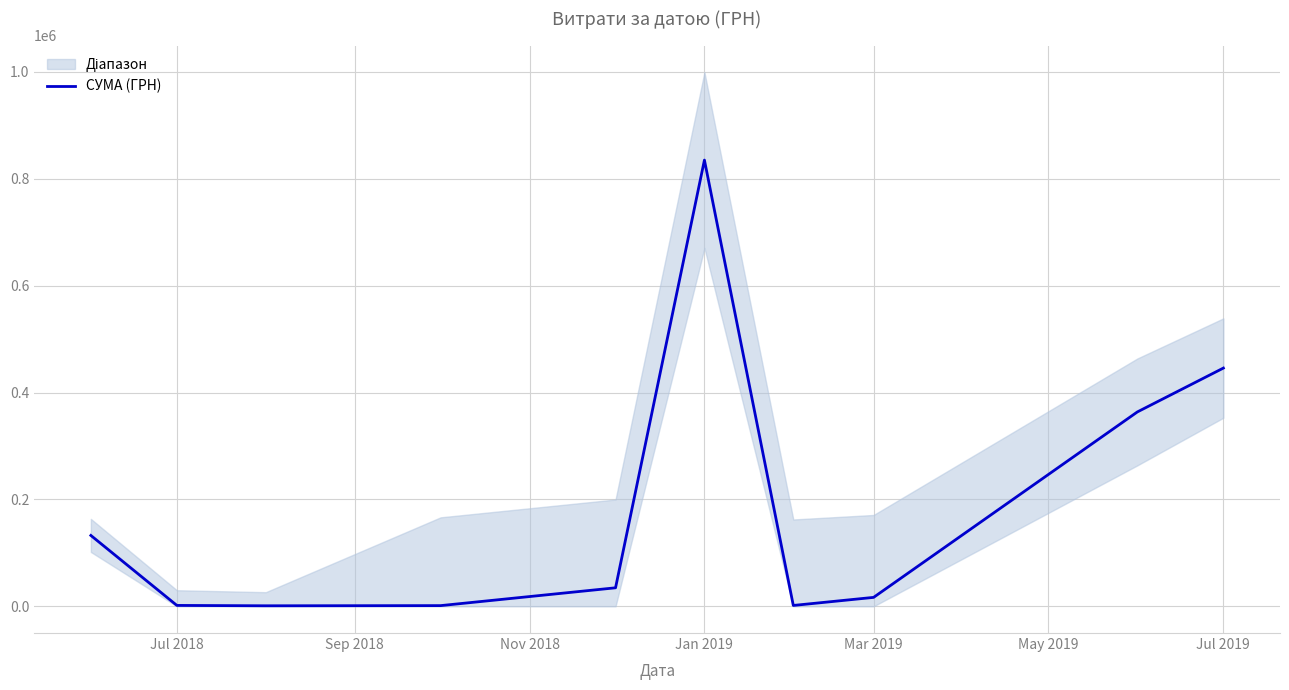

What is the difference between the second highest and minimum values?

444821.0